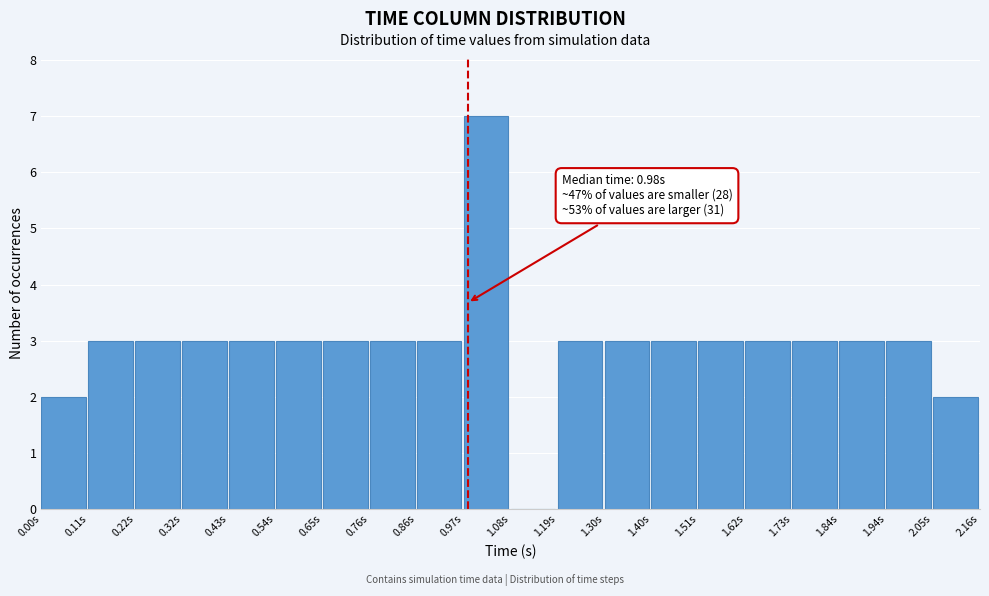

Which range on the x-axis has the tallest bar?

0.98 to 1.08